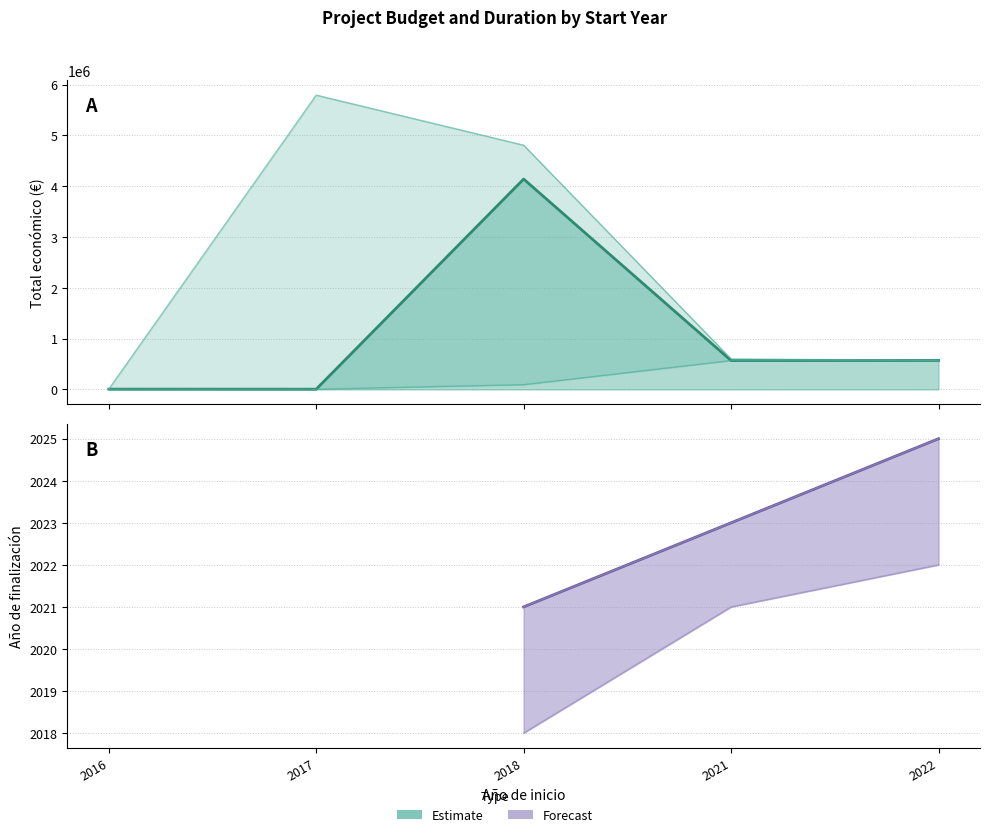

Rank the series at 2017 from lowest to highest value.

Total económico, Total económico lower, Total económico upper